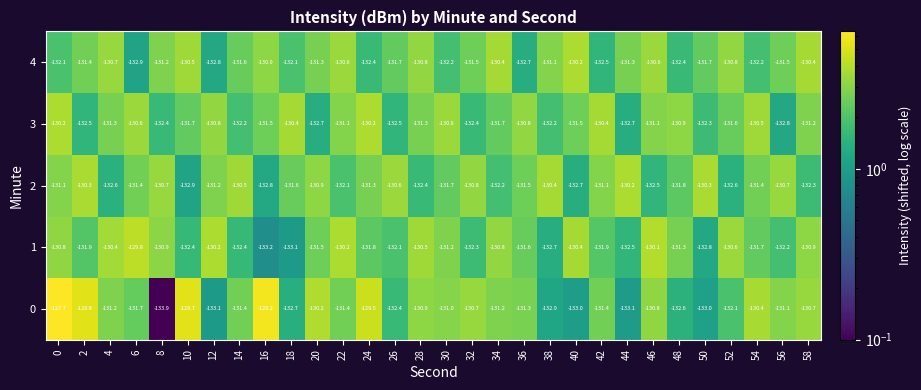

The value of 1 at 14 is -90.5. True or false?

False